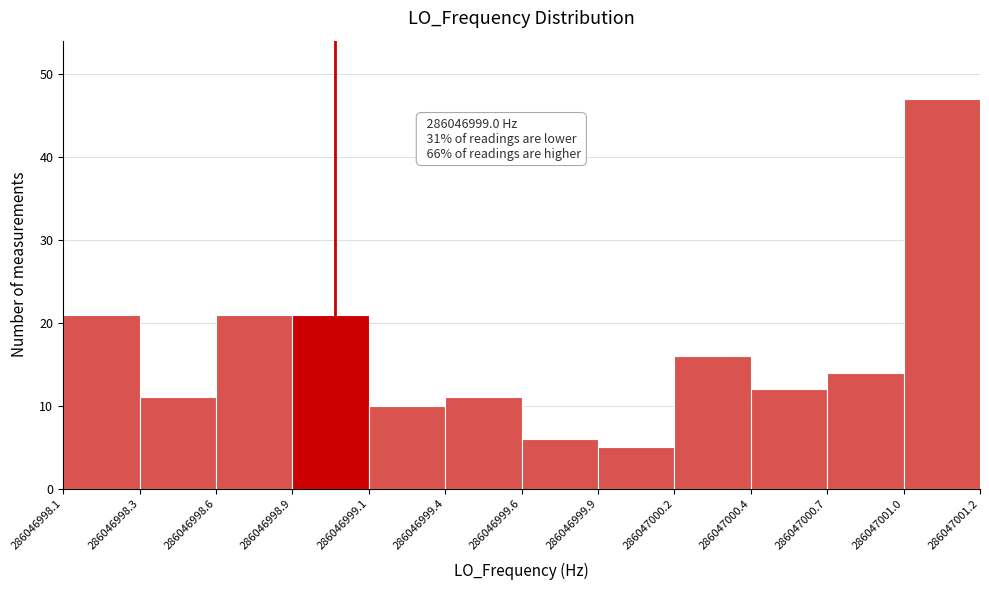

Over which range of the x-axis is the bar tallest?

286047001.0 to 286047001.2